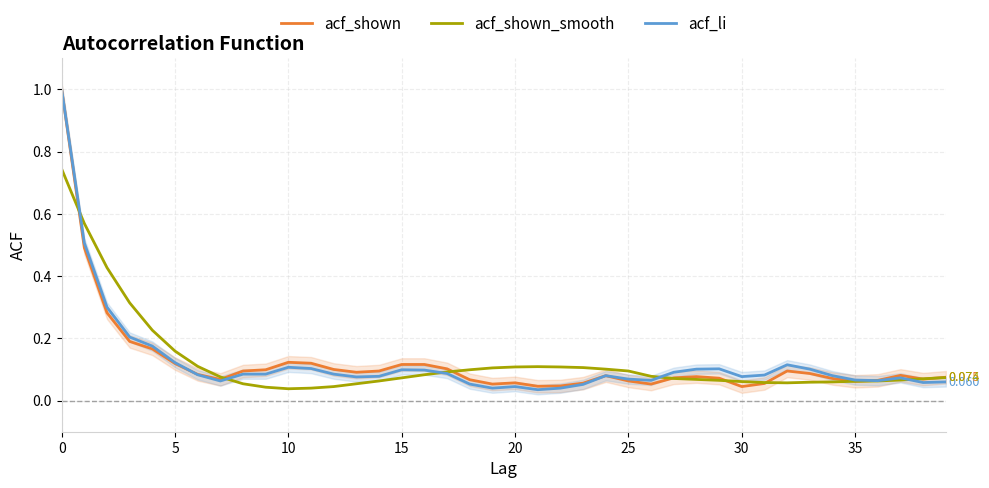

What is the spread (max minus min) of values at 15?

0.1